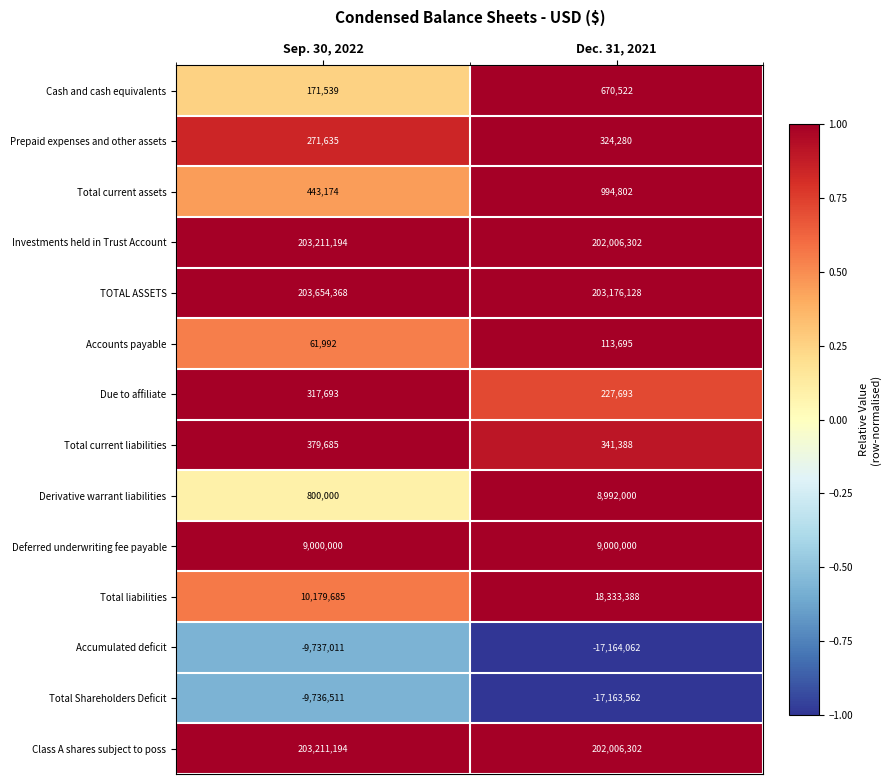

What is the approximate value of TOTAL ASSETS at Dec. 31, 2021, to the nearest 10?

203176130